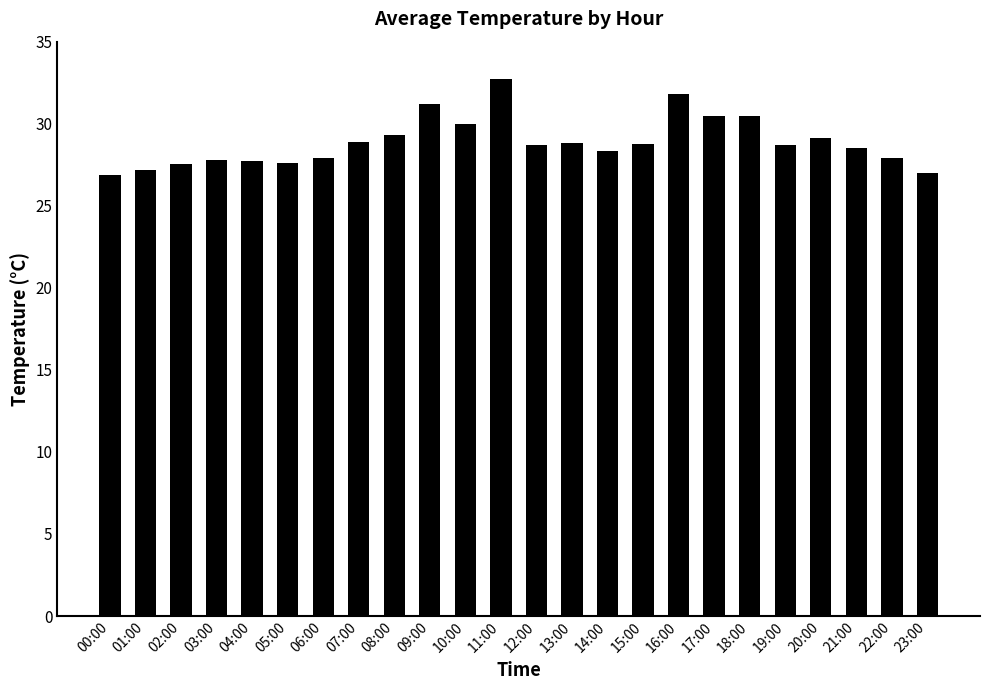

The value at 12:00 is 28.7. True or false?

True